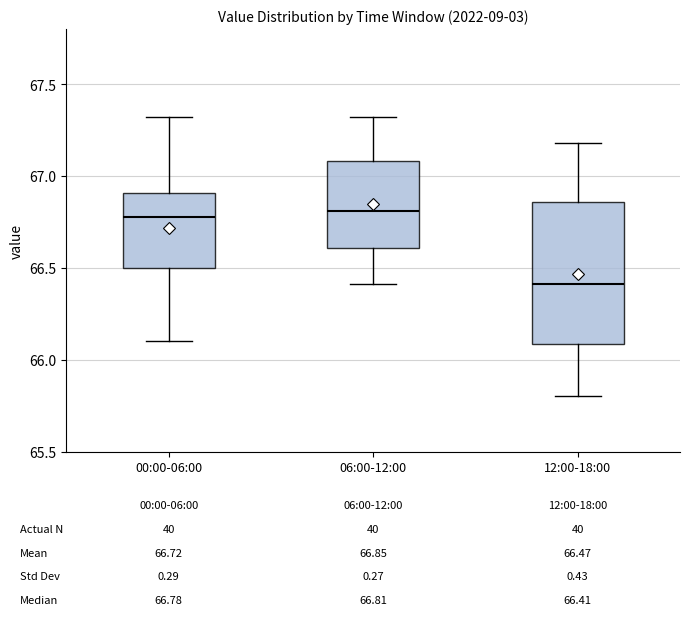

Which box is the tallest, from its lower edge to its upper edge?

12:00-18:00